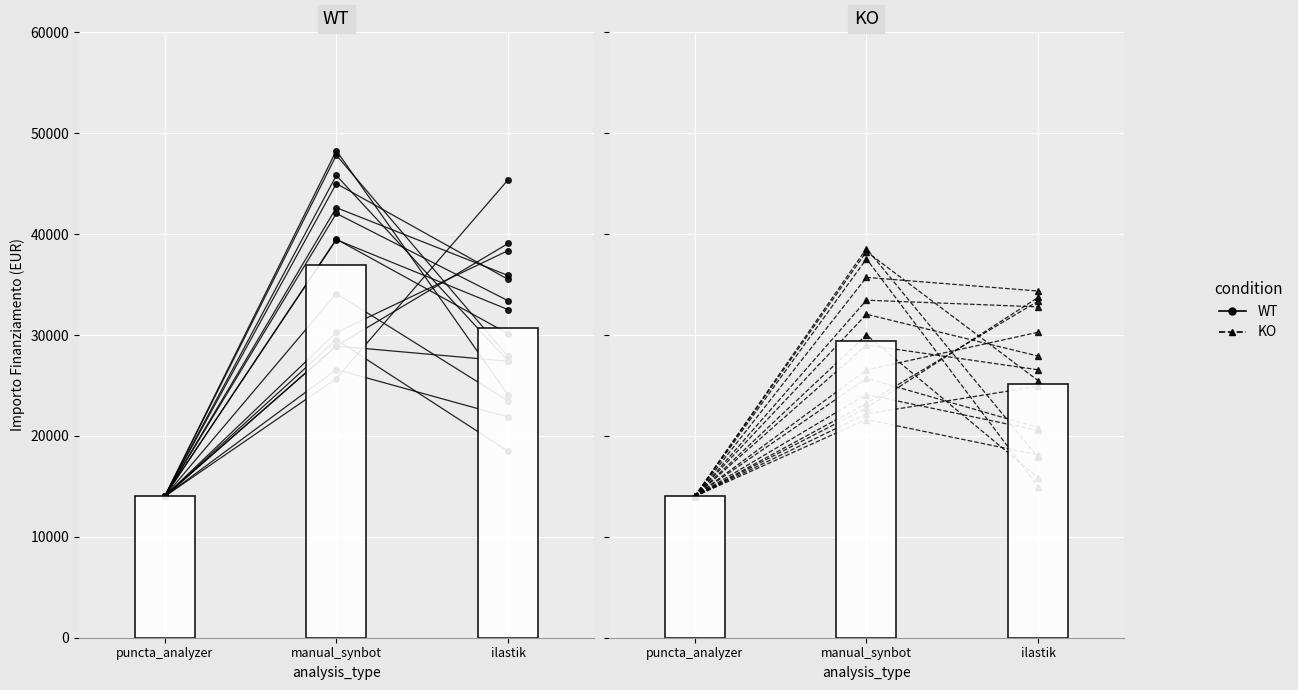

Is the value of KO at ilastik greater than the value of WT at puncta_analyzer?

Yes